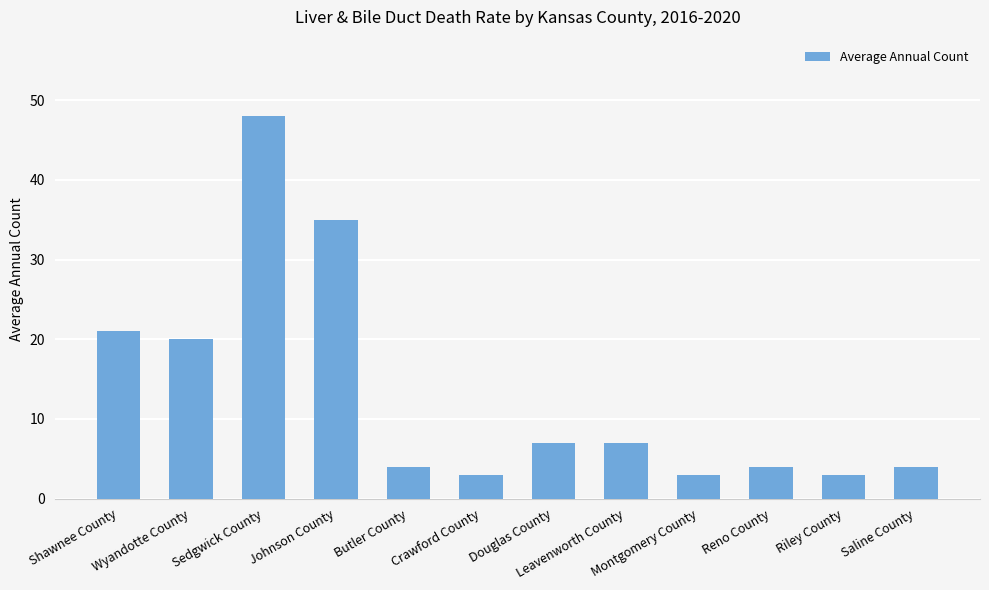

What is the greatest value displayed?

48